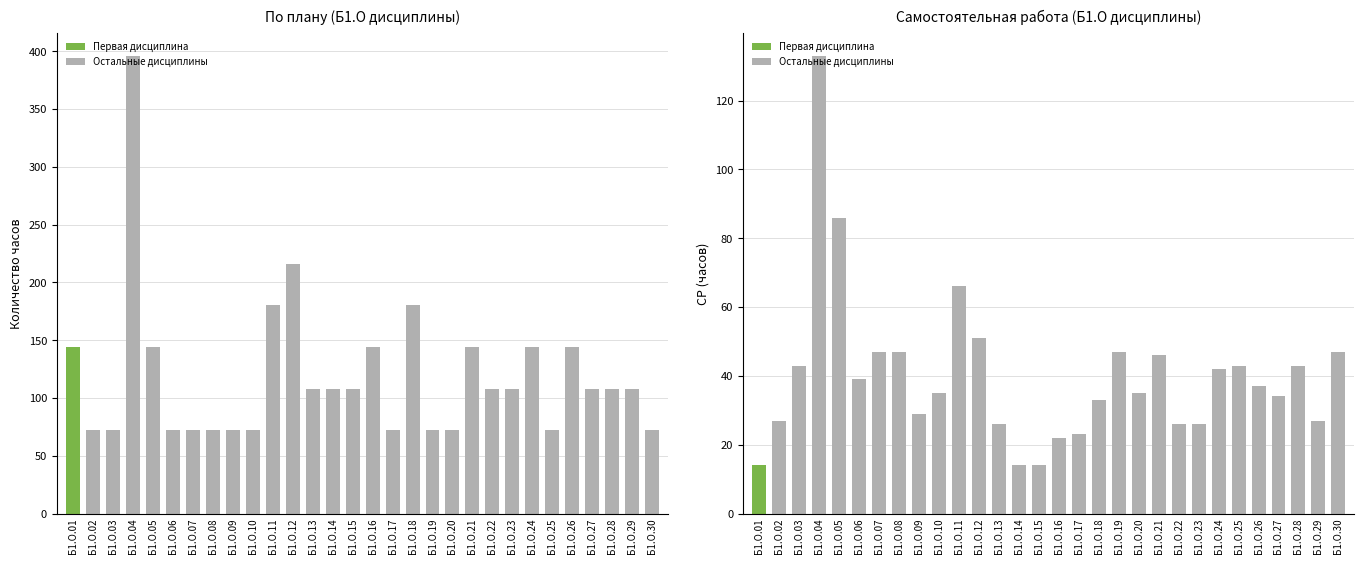

Is the value of СР at Б1.О.06 greater than the value of По плану at Б1.О.16?

No